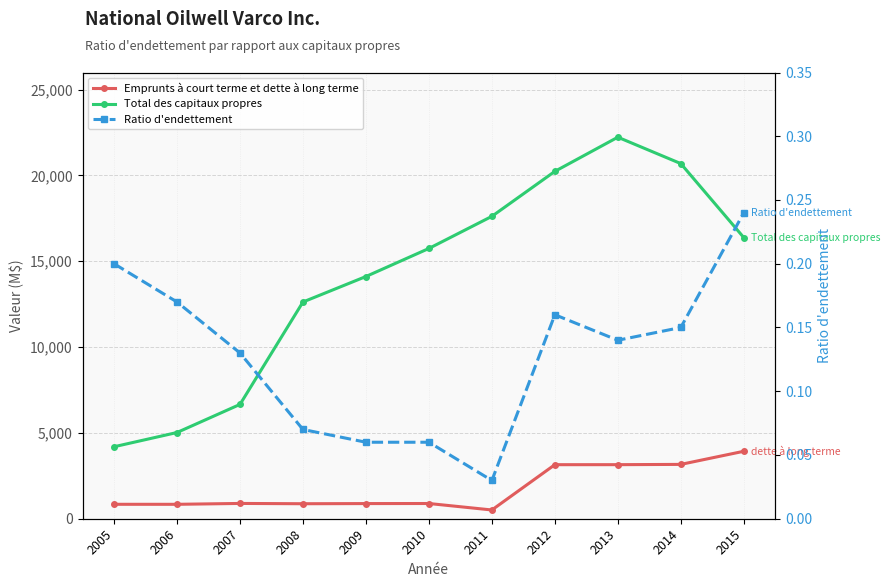

Count the Ratio d'endettement values in the range 0 to 1.

11